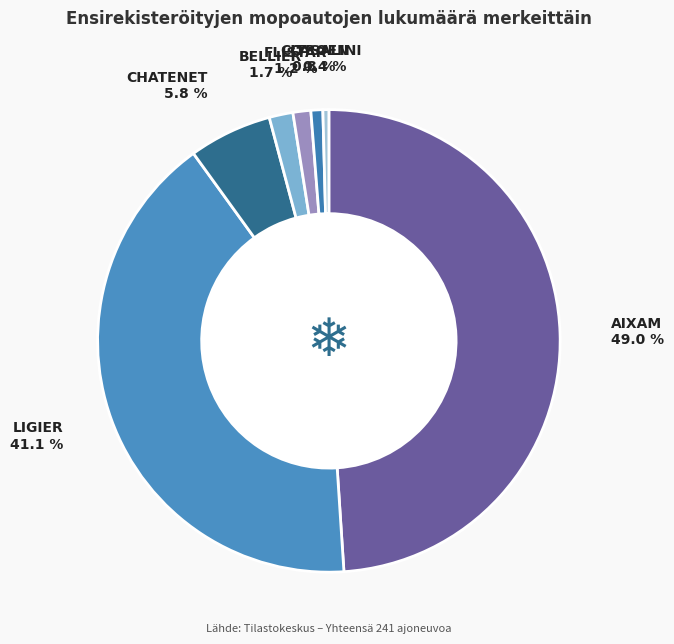

Does any single category account for the majority?

No